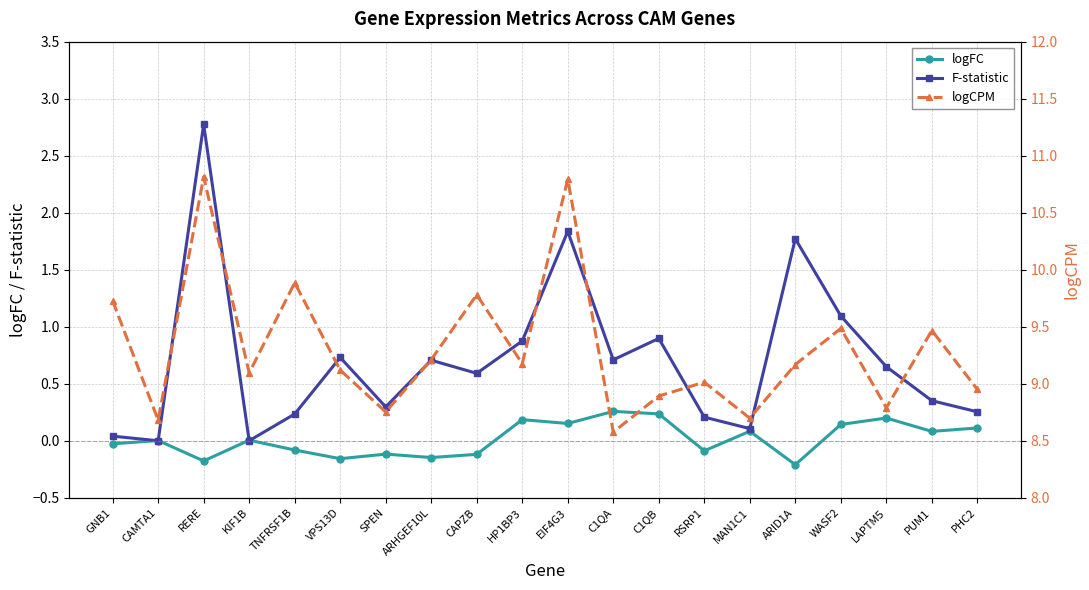

What is the value of the logCPM point at the 19th from the left?

9.5